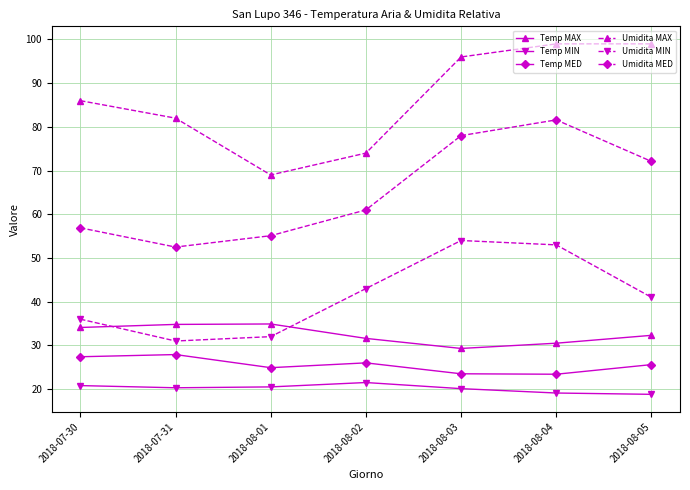

Where is the first local maximum for Umidita MED?

2018-08-04